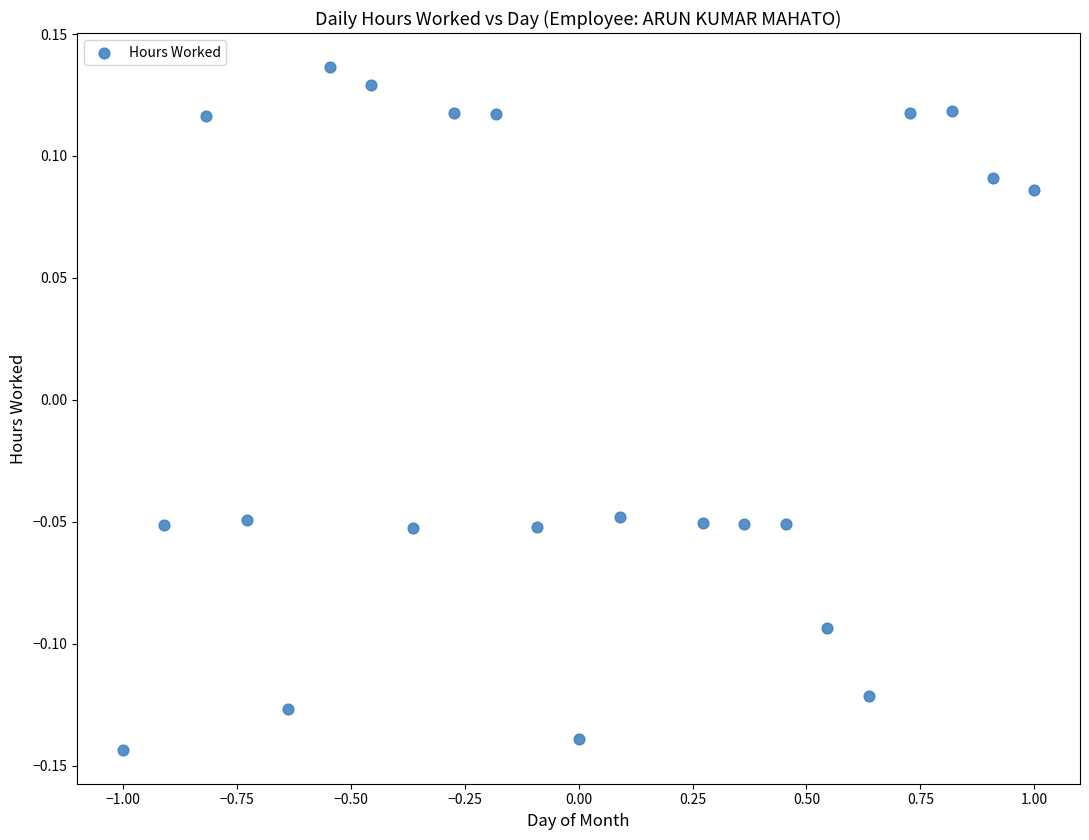

What is the range of X values (max minus min)?

2.0